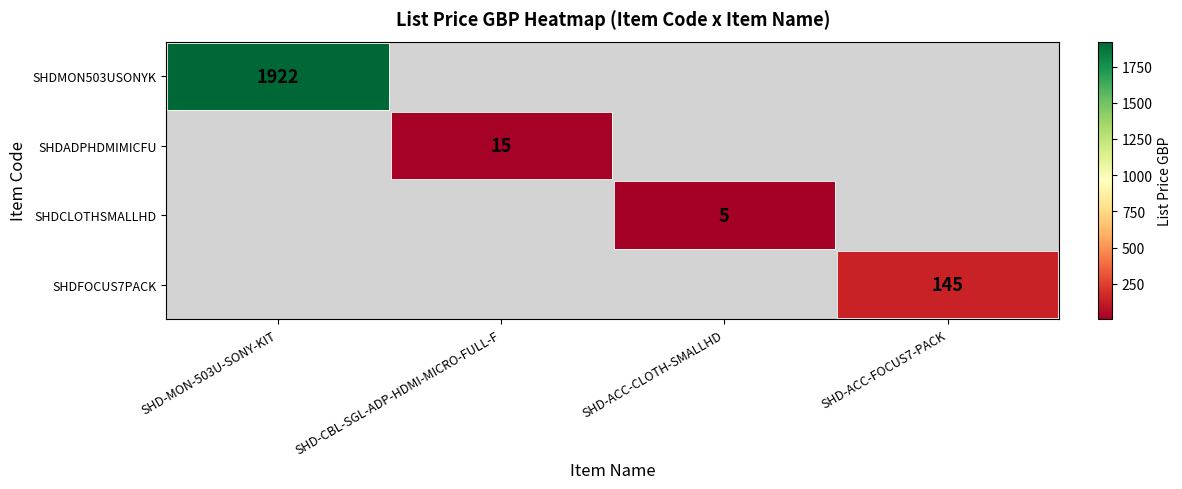

Count the number of data series in this chart.

4